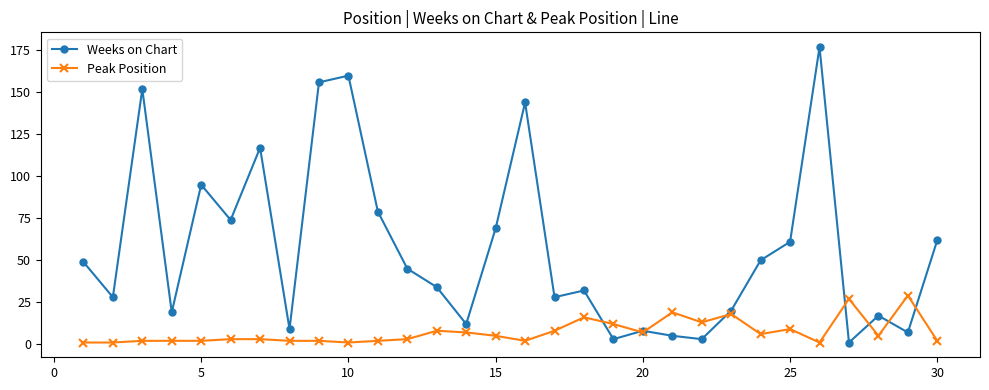

Rank the series by their maximum value, from highest to lowest.

Weeks on Chart, Peak Position